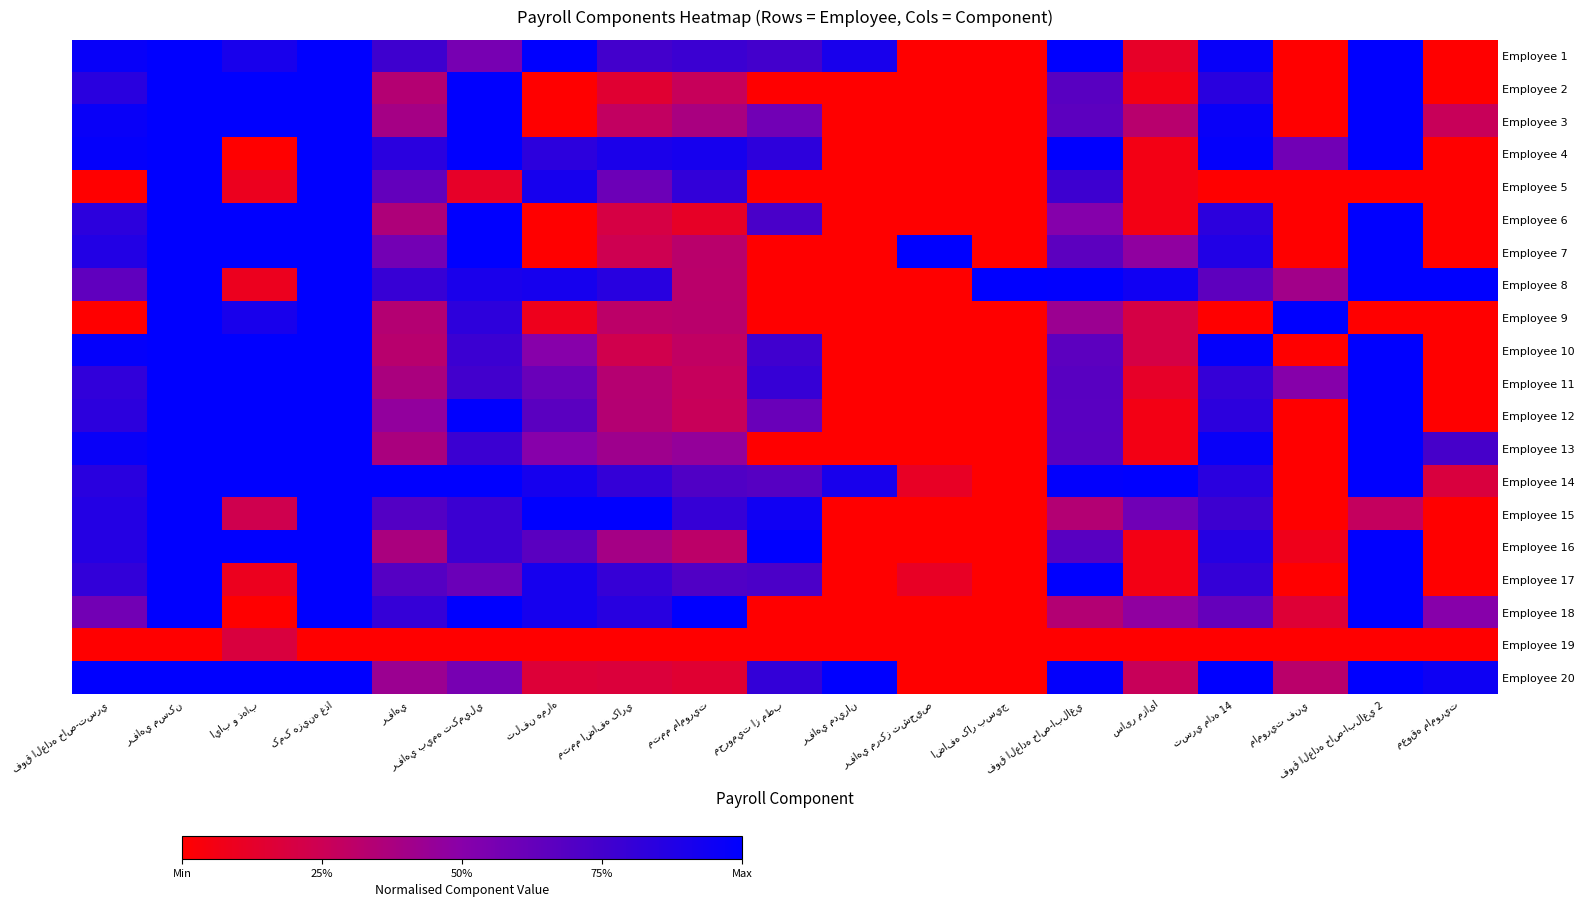

List the labels in order of Employee 13 value, largest first.

رفاهي مسکن, اياب و ذهاب, کمک هزينه غذا, فوق العاده خاص-ابلاغي 2, فوق العاده خاص-تسري, تسري ماده 14, رفاهي بيمه تکميلي, معوقه ماموريت, فوق العاده خاص-ابلاغي, تلفن همراه, متمم ماموريت, متمم اضافه کاري, رفاهي, سایر مزایا, محروميت از مطب, رفاهي مديران, رفاهي مرکز تشخيص, اضافه کار بسيج, ماموريت فني